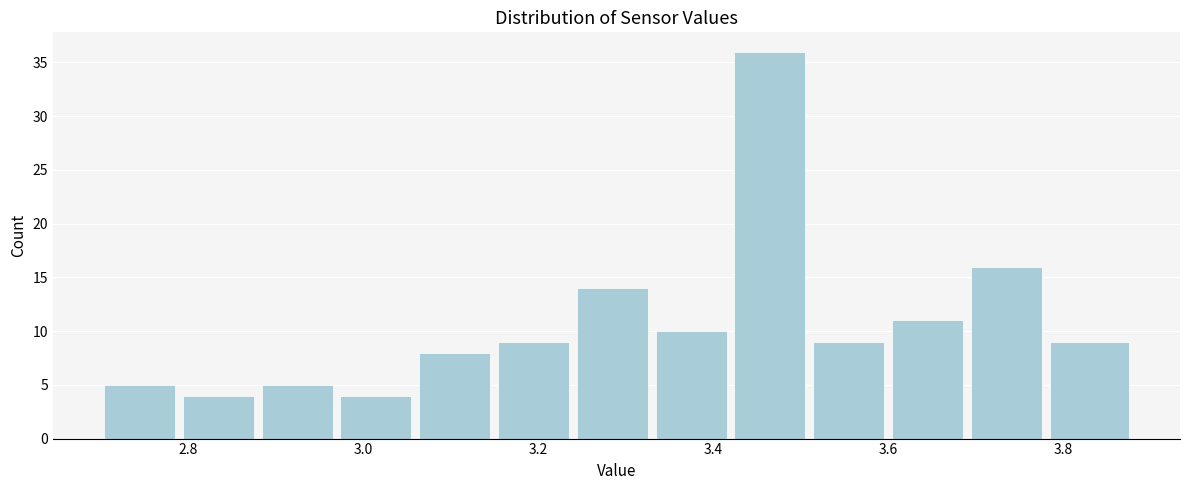

Which range on the x-axis has the tallest bar?

3.42 to 3.51